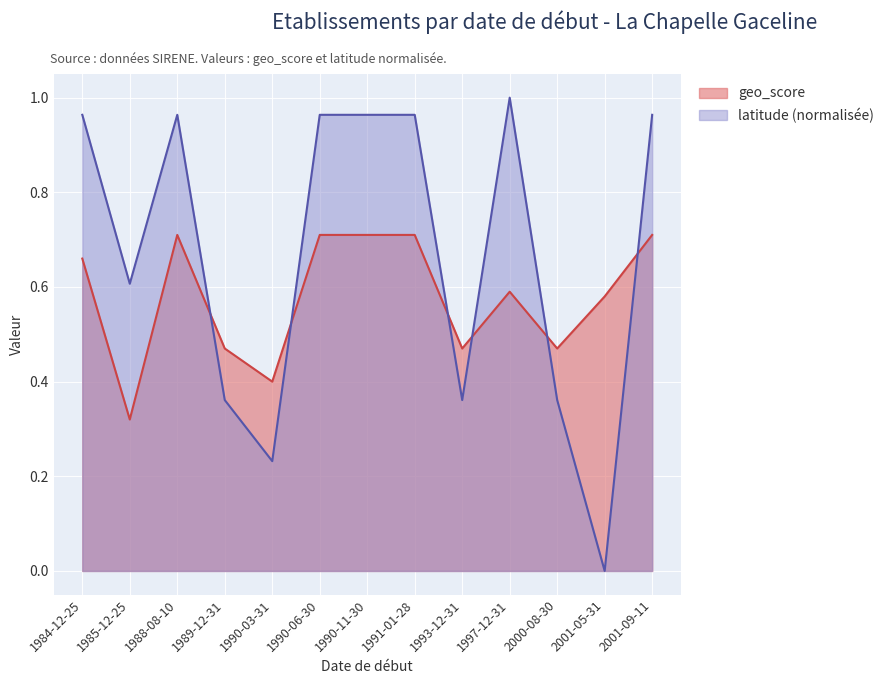

What is the label of the 7th point from the left?

1990-11-30